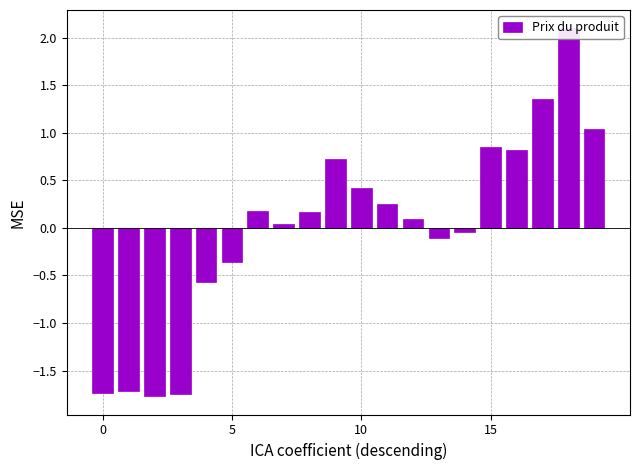

Count the number of values greater than 0.

12